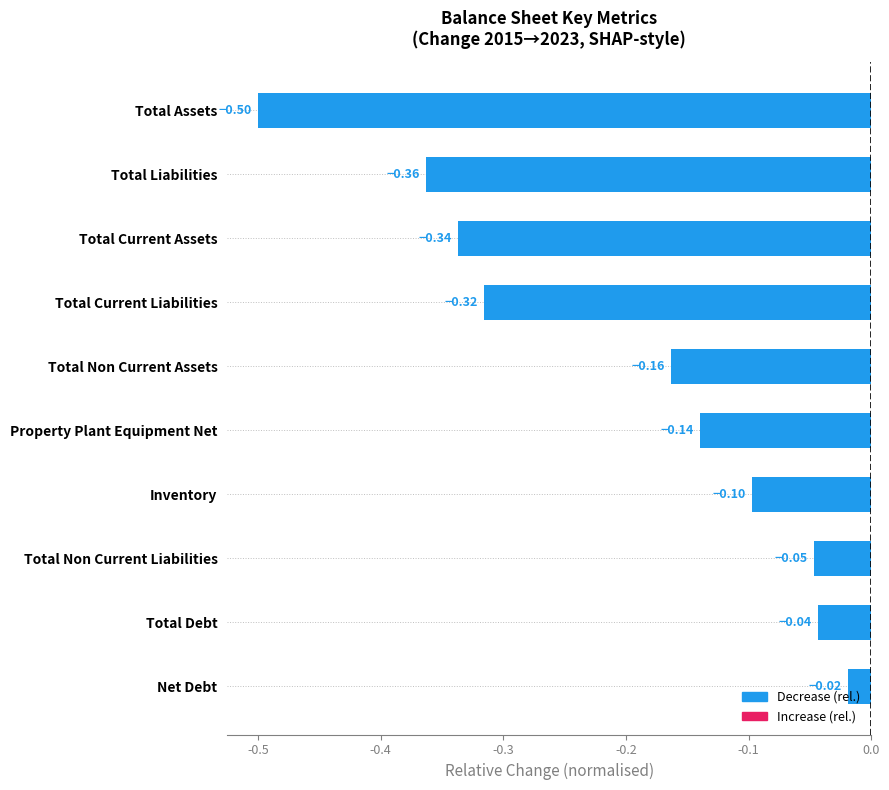

Between Inventory and Total Assets, which is larger?

Inventory